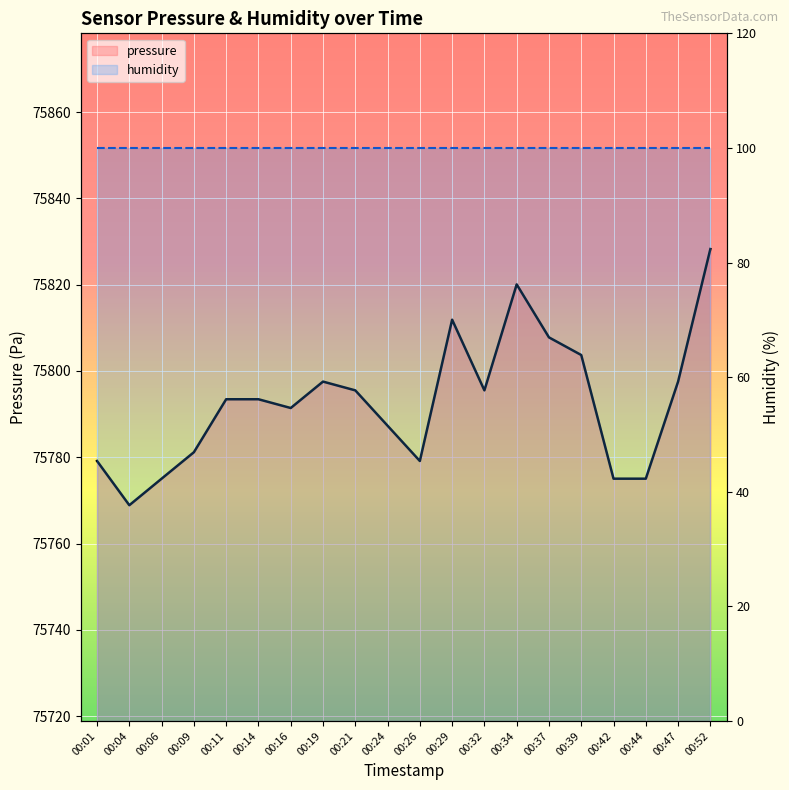

True or false: the data shows 114434.3 at 00:14.

False